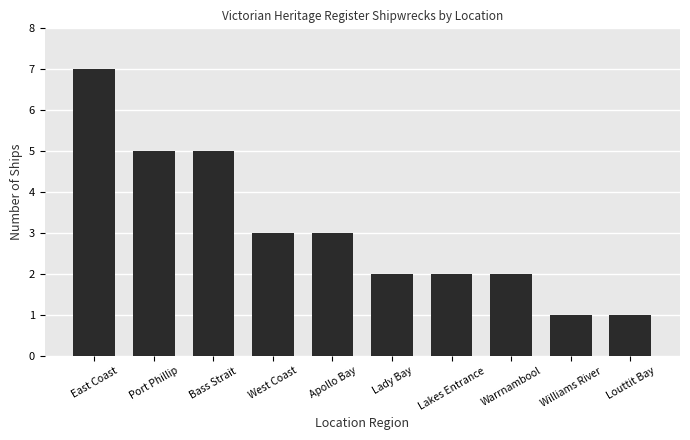

What is the label of the 2nd bar from the left?

Port Phillip